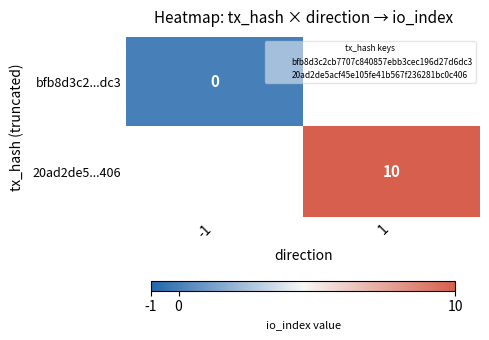

Count the number of data series in this chart.

2